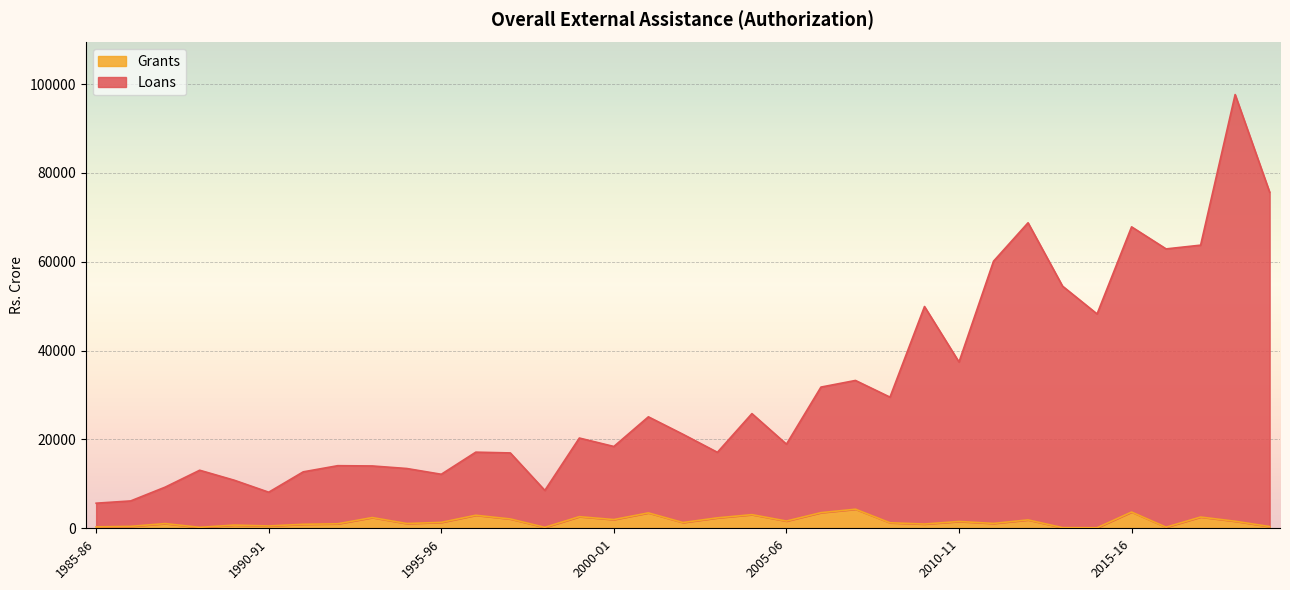

True or false: Loans has a value of 33282.8 at 2007-08.

True